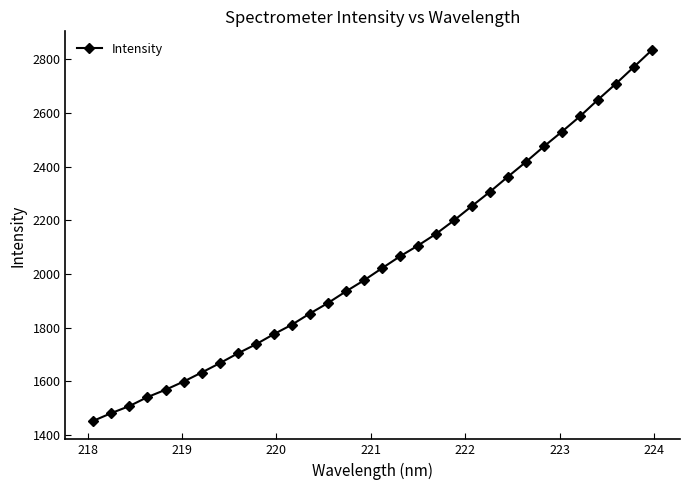

What is the sum of all values?

65566.9